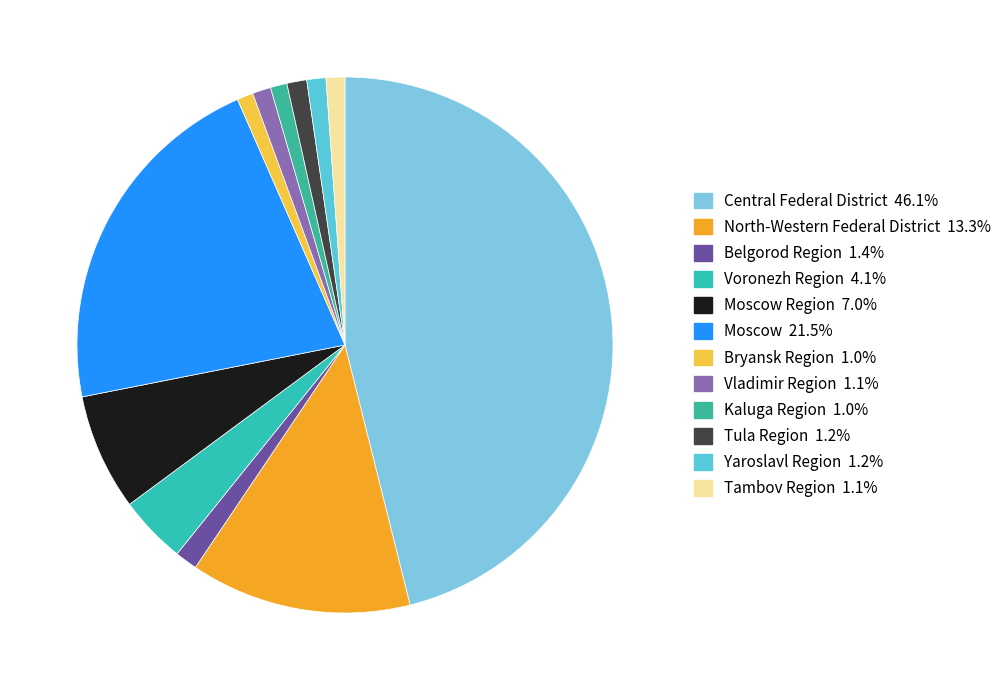

How many segments does this pie chart have?

12